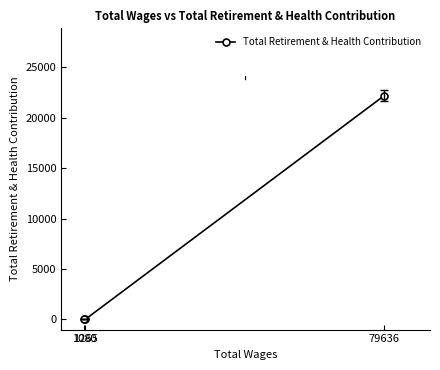

Reading right to left, transcribe all the data shown in this chart.

79636=22208	1265=0	1080=0